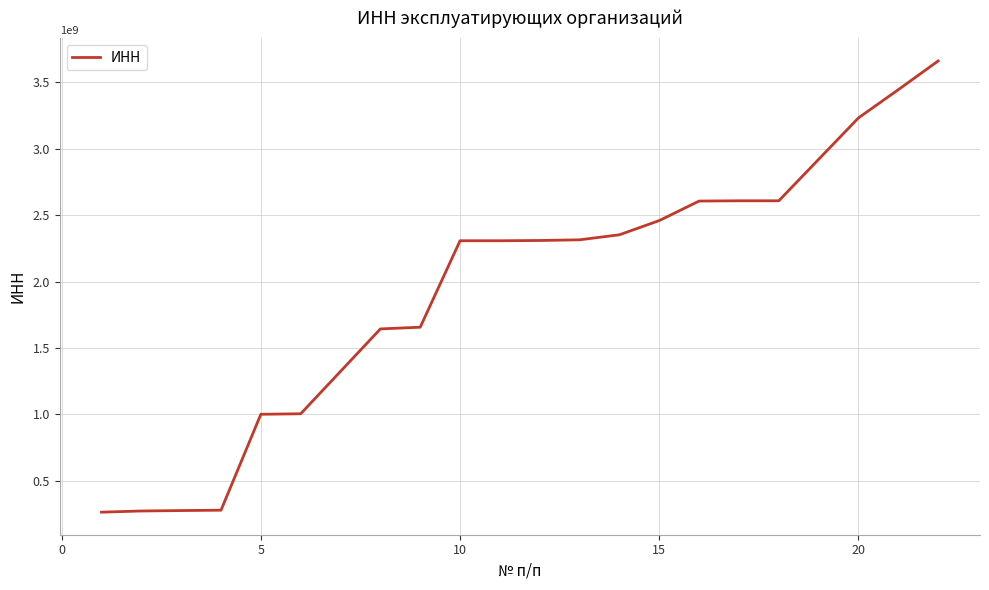

Does the chart display data point markers on the line(s)?

No